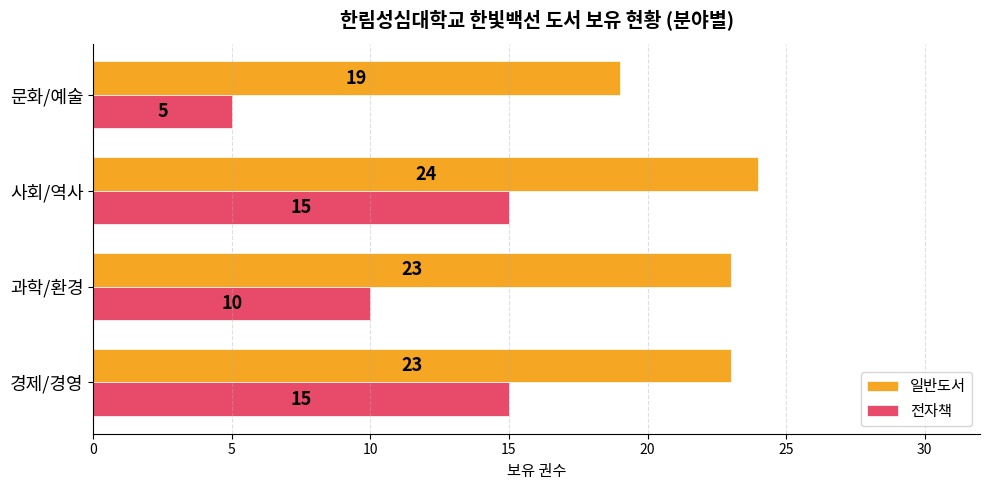

The value of 전자책 at 문화/예술 is 5. True or false?

True